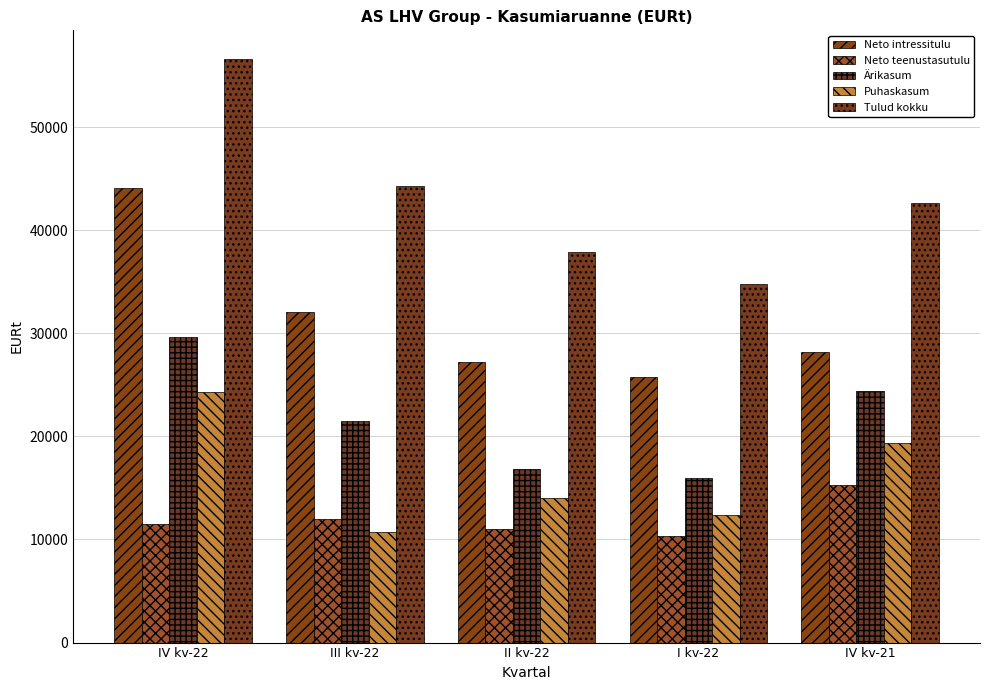

The value of Puhaskasum at II kv-22 is 20551.1. True or false?

False